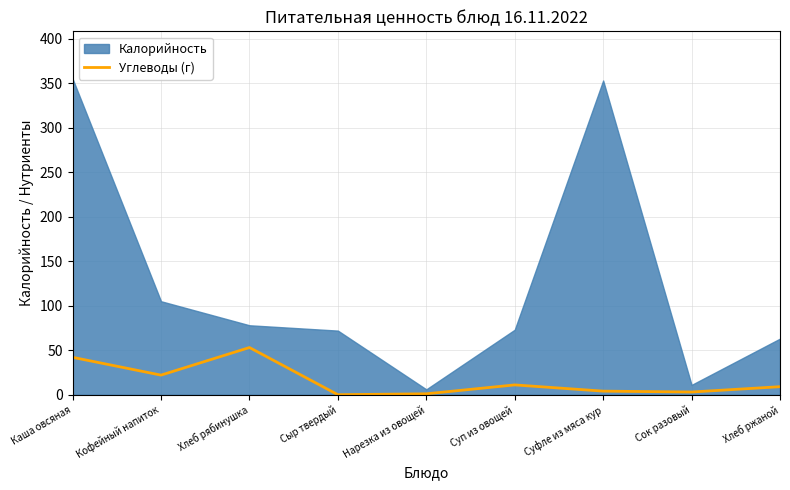

Is it true that Углеводы (г) equals -20 at Сыр твердый?

False